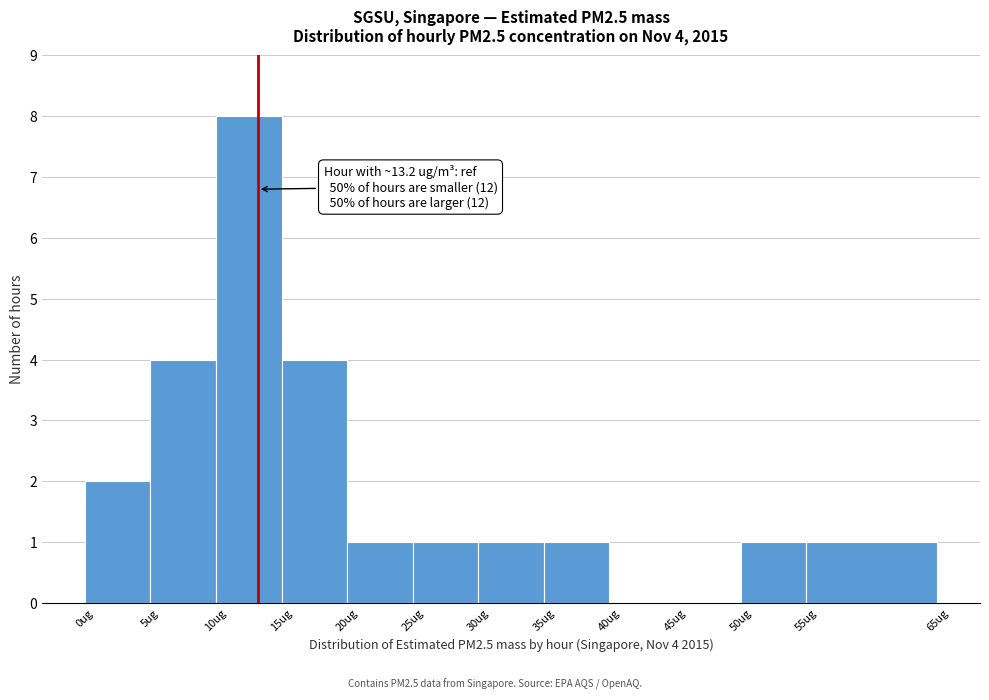

Which range on the x-axis has the tallest bar?

10 to 15